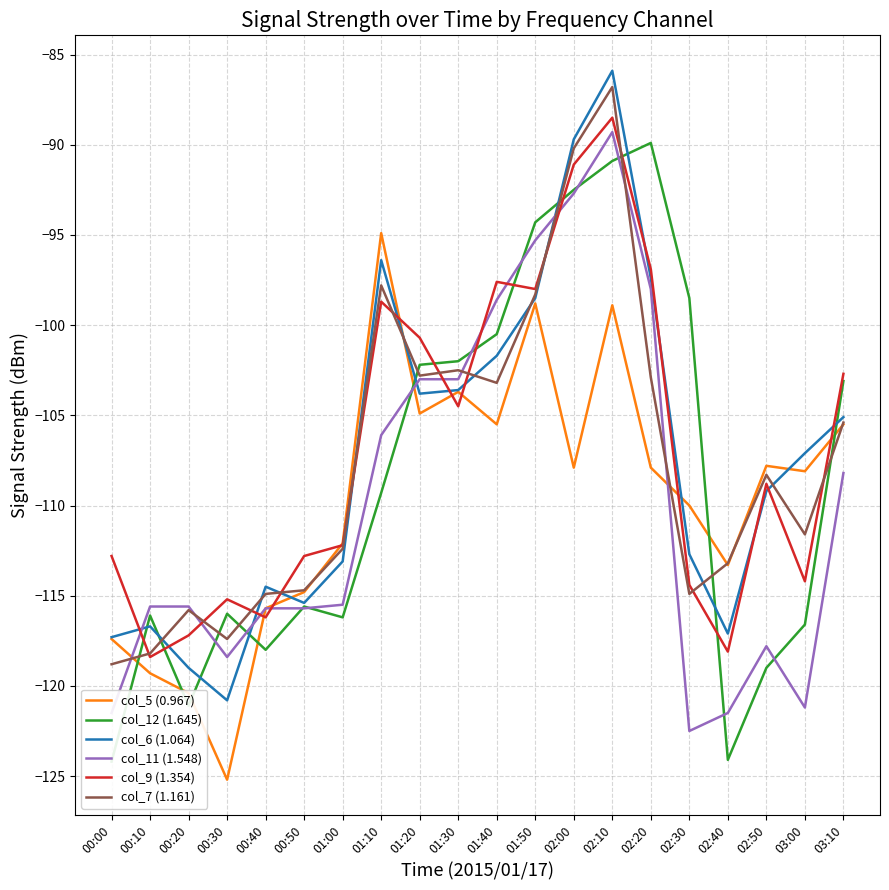

Reading left to right, extract all data points from this chart.

col_5 (0.967): 00:00=-117.4	00:10=-119.3	00:20=-120.4	00:30=-125.2	00:40=-115.7	00:50=-114.8	01:00=-112.1	01:10=-94.9	01:20=-104.9	01:30=-103.7	01:40=-105.5	01:50=-98.8	02:00=-107.9	02:10=-98.9	02:20=-107.9	02:30=-110.0	02:40=-113.3	02:50=-107.8	03:00=-108.1	03:10=-105.5
col_12 (1.645): 00:00=-124.2	00:10=-116.1	00:20=-121.1	00:30=-116.0	00:40=-118.0	00:50=-115.6	01:00=-116.2	01:10=-109.3	01:20=-102.2	01:30=-102.0	01:40=-100.5	01:50=-94.3	02:00=-92.5	02:10=-90.9	02:20=-89.9	02:30=-98.5	02:40=-124.1	02:50=-119.0	03:00=-116.6	03:10=-103.1
col_6 (1.064): 00:00=-117.3	00:10=-116.7	00:20=-119.0	00:30=-120.8	00:40=-114.5	00:50=-115.4	01:00=-113.1	01:10=-96.4	01:20=-103.8	01:30=-103.6	01:40=-101.7	01:50=-98.5	02:00=-89.7	02:10=-85.9	02:20=-97.4	02:30=-112.7	02:40=-117.1	02:50=-109.2	03:00=-107.1	03:10=-105.1
col_11 (1.548): 00:00=-121.5	00:10=-115.6	00:20=-115.6	00:30=-118.4	00:40=-115.7	00:50=-115.7	01:00=-115.5	01:10=-106.1	01:20=-103.0	01:30=-103.0	01:40=-98.6	01:50=-95.3	02:00=-92.7	02:10=-89.3	02:20=-98.0	02:30=-122.5	02:40=-121.5	02:50=-117.8	03:00=-121.2	03:10=-108.2
col_9 (1.354): 00:00=-112.8	00:10=-118.4	00:20=-117.2	00:30=-115.2	00:40=-116.2	00:50=-112.8	01:00=-112.2	01:10=-98.7	01:20=-100.7	01:30=-104.5	01:40=-97.6	01:50=-98.0	02:00=-91.1	02:10=-88.5	02:20=-96.9	02:30=-114.4	02:40=-118.1	02:50=-108.8	03:00=-114.2	03:10=-102.7
col_7 (1.161): 00:00=-118.8	00:10=-118.2	00:20=-115.8	00:30=-117.4	00:40=-114.9	00:50=-114.7	01:00=-112.4	01:10=-97.8	01:20=-102.8	01:30=-102.5	01:40=-103.2	01:50=-98.3	02:00=-90.2	02:10=-86.8	02:20=-102.9	02:30=-114.9	02:40=-113.2	02:50=-108.3	03:00=-111.6	03:10=-105.4